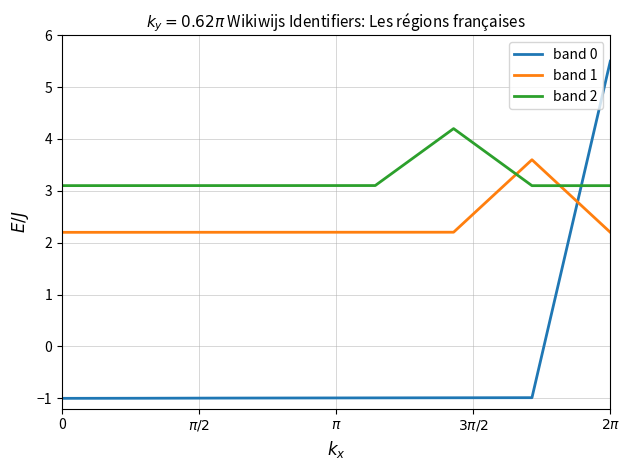

Which series ends up on top after the final intersection of band 2 and band 1?

band 2